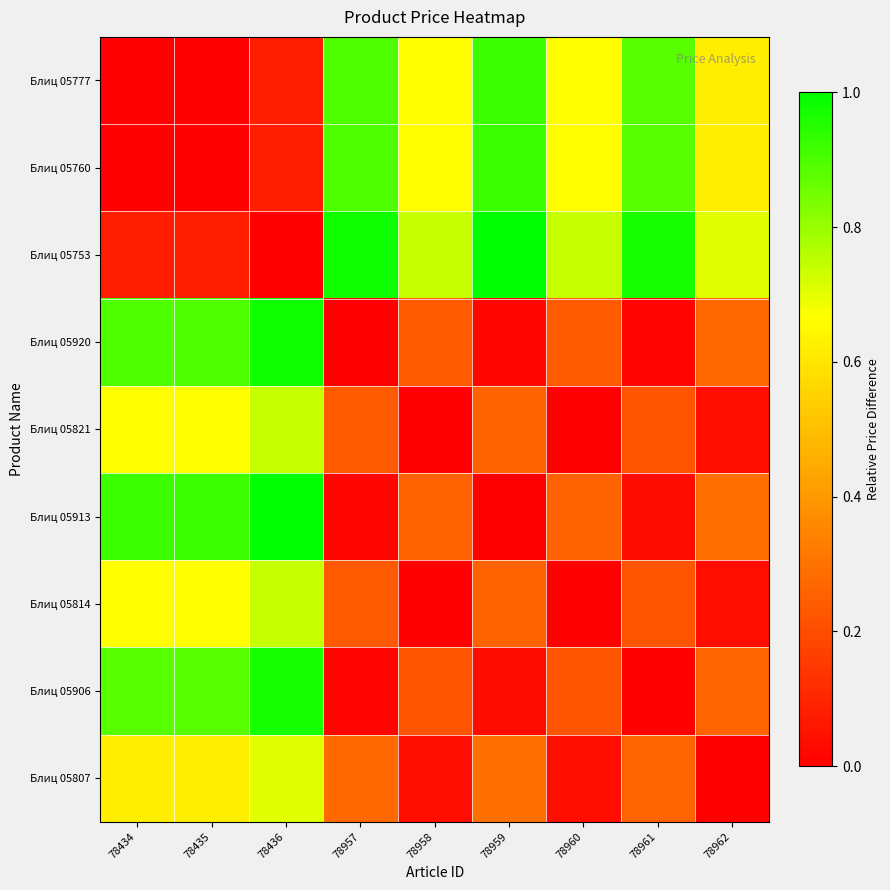

Which series has the largest range (max minus min)?

Блиц 05753